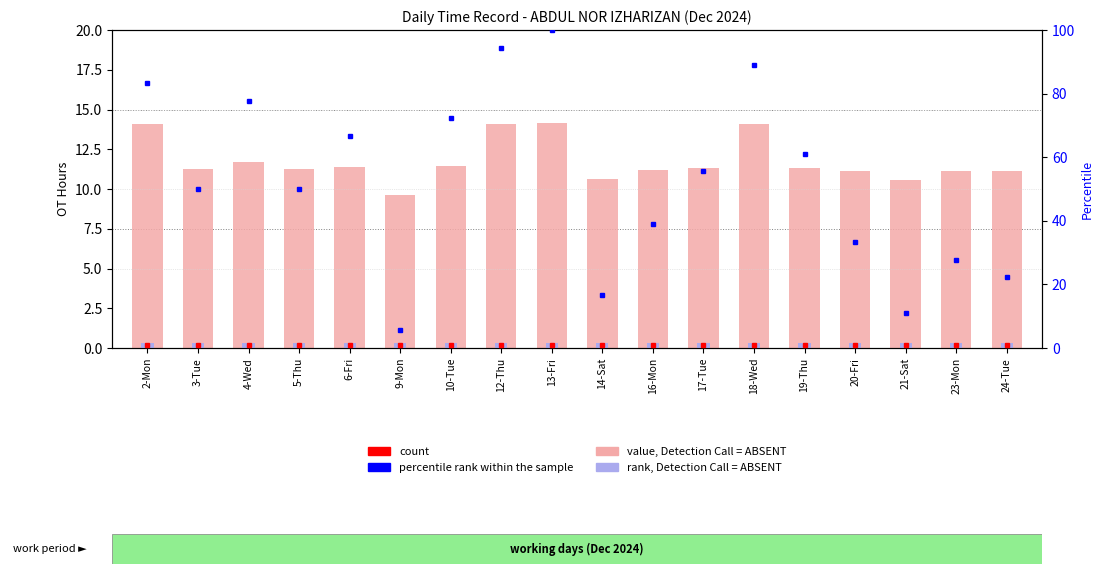

What is the label of the 3rd bar from the left?

4-Wed